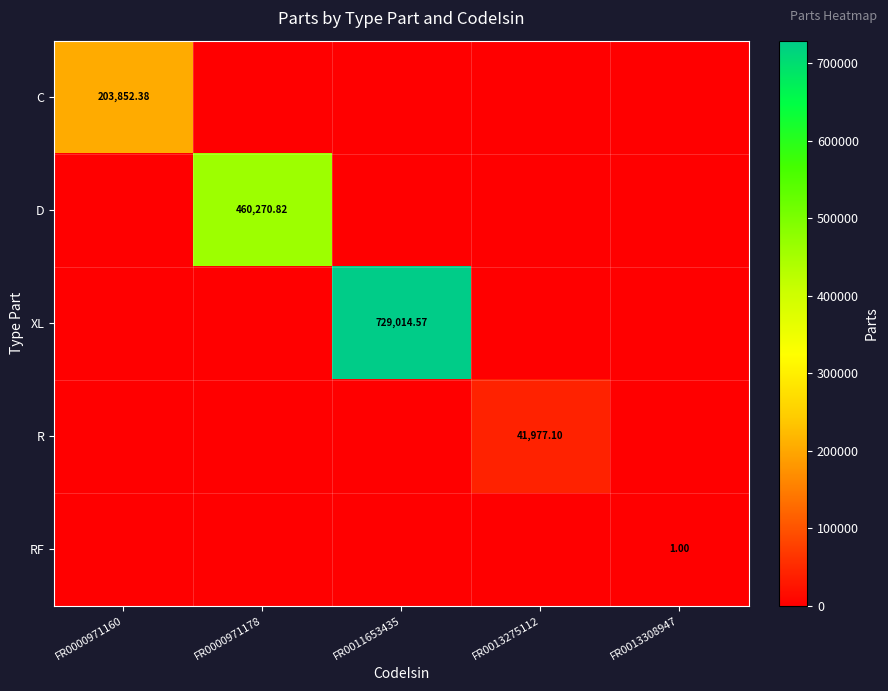

How many data points does each series have?

5